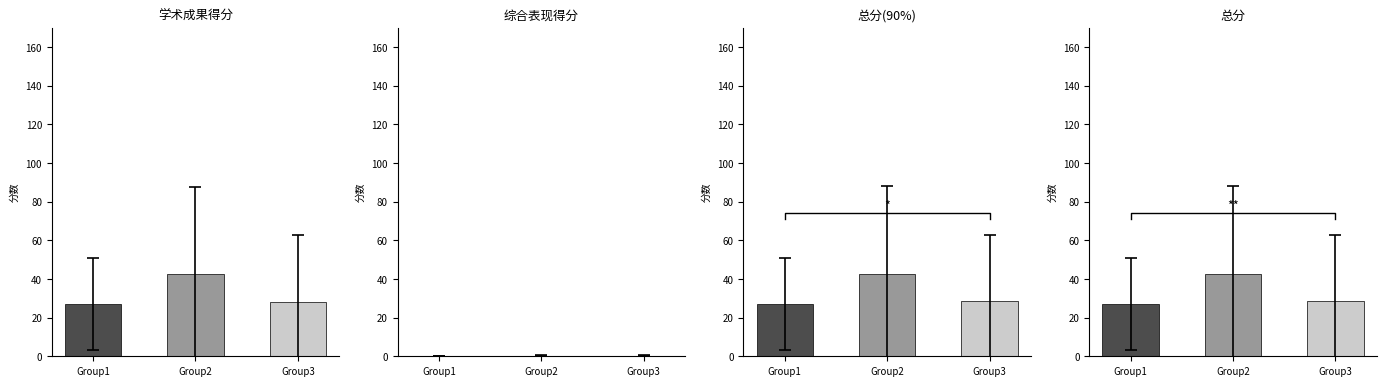

What is the difference between the second highest and minimum values in the 学术成果得分 series?

1.3